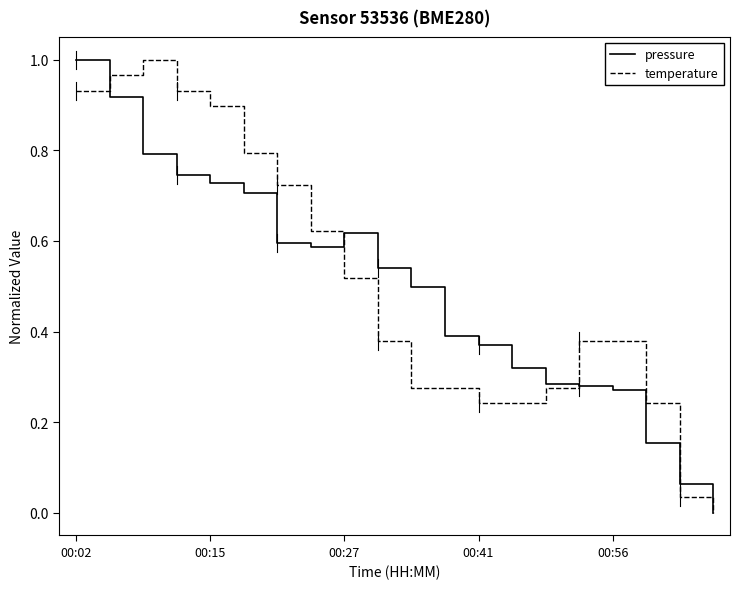

At which label is temperature closest to 0?

19